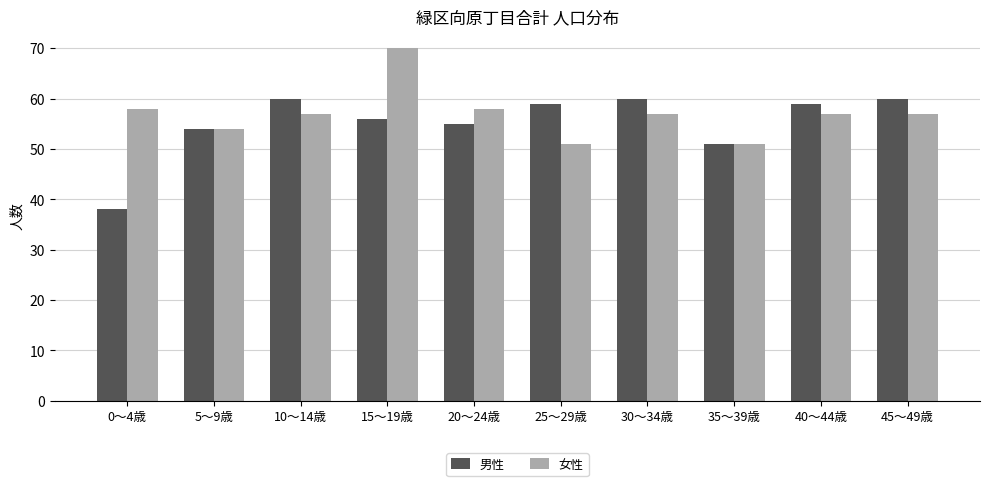

At how many categories does at least one series exceed 39?

10